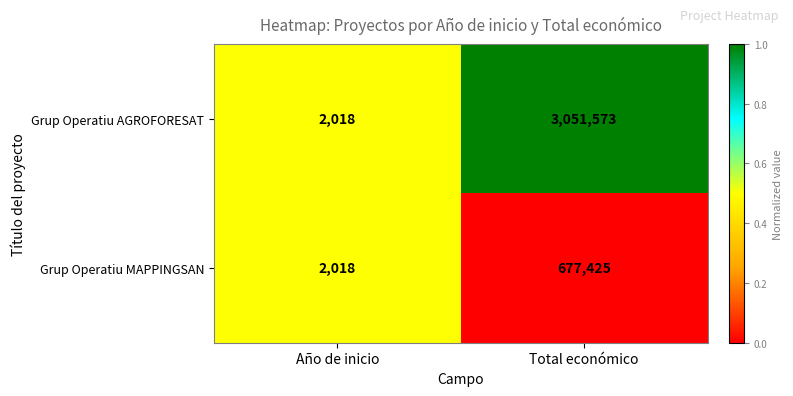

What is the average value of the Grup Operatiu AGROFORESAT series?

1526796